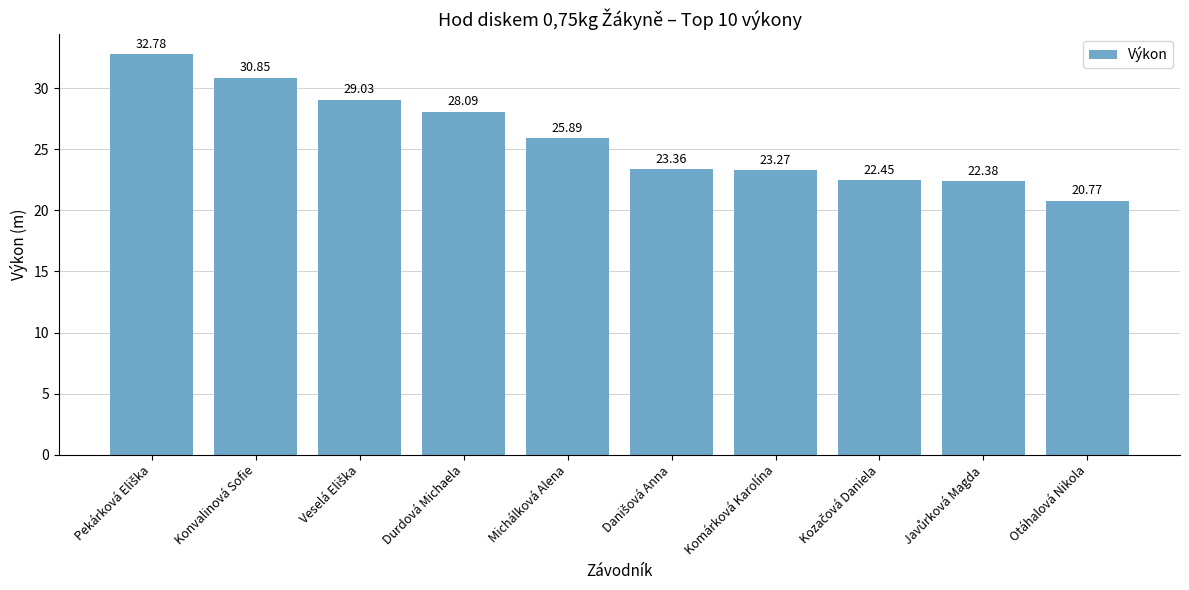

How many values are below 25?

5